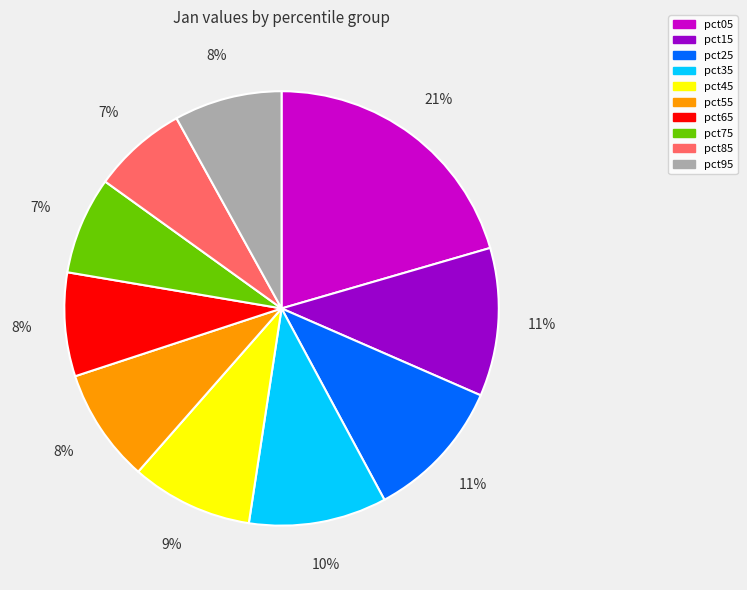

True or false: pct25 accounts for 11% of the total.

True